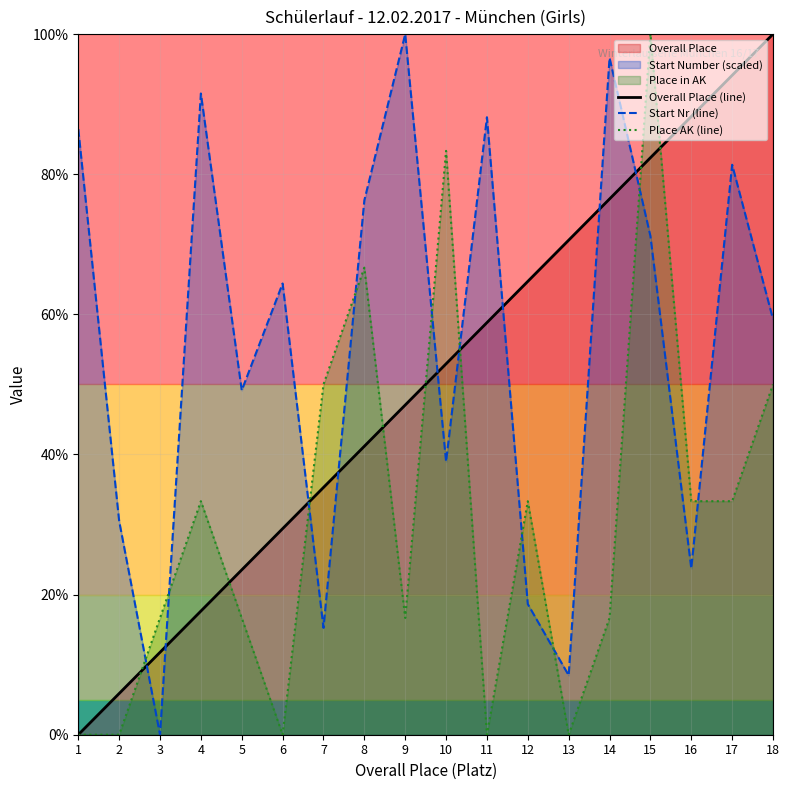

How many lines are shown in the chart?

3